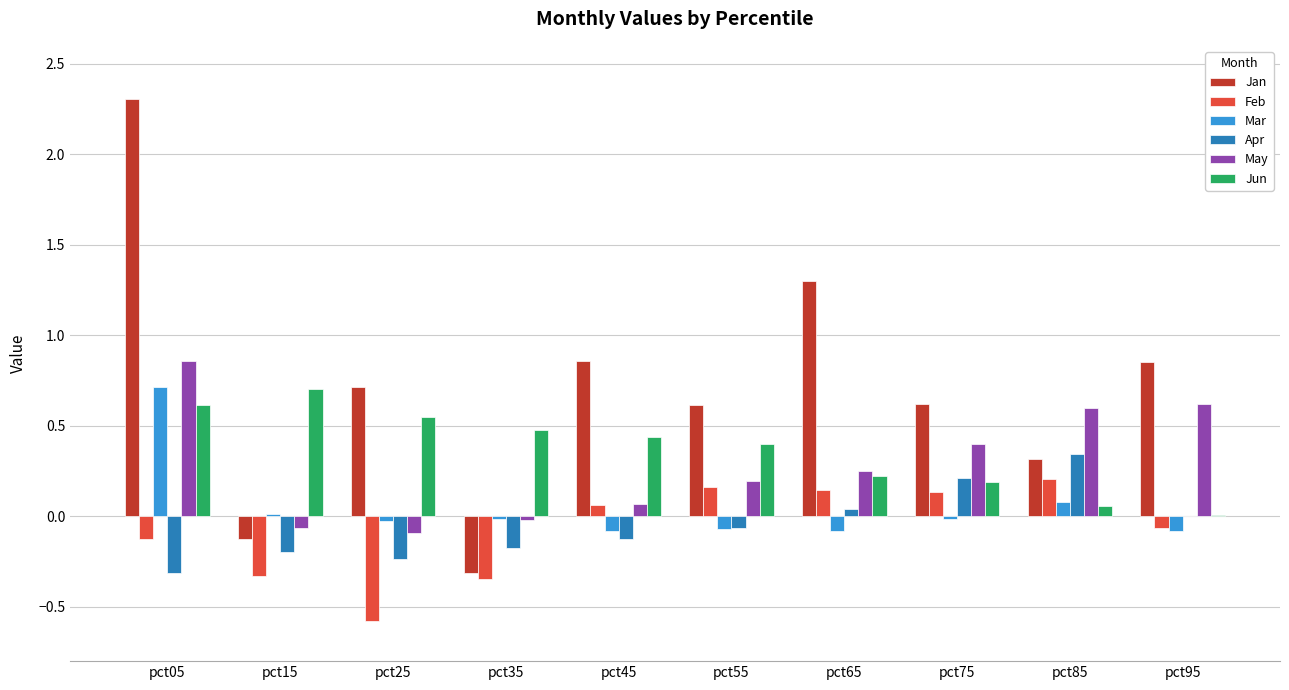

What is the greatest value displayed?

2.3